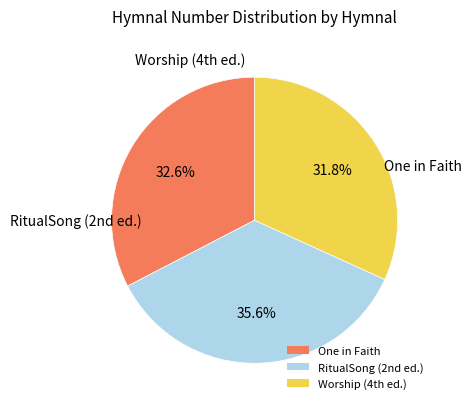

To the nearest percent, what is the average slice percentage?

33%